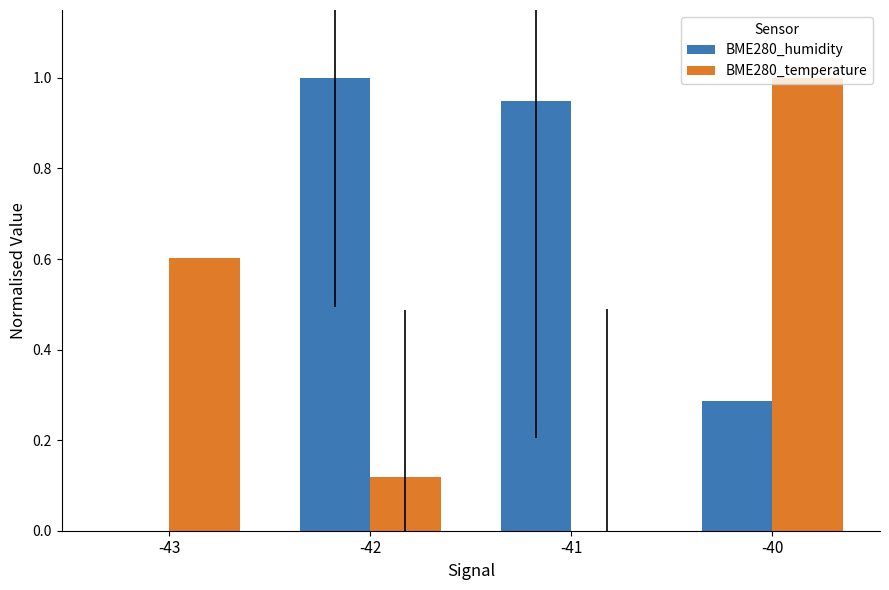

Which series has the largest total across all categories?

BME280_humidity